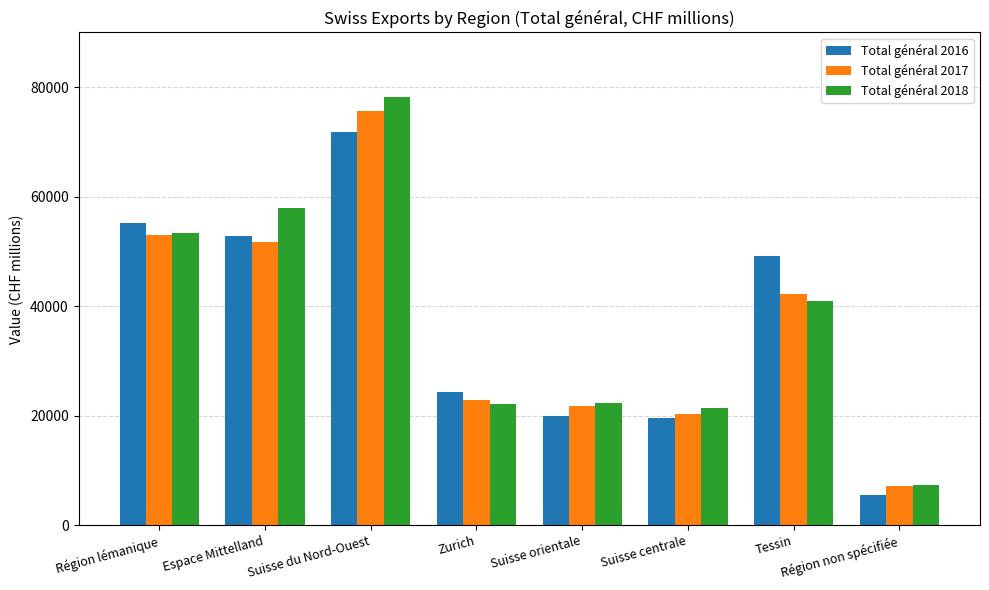

What is the value of the Total général 2016 bar at the 8th from the left?

5612.6